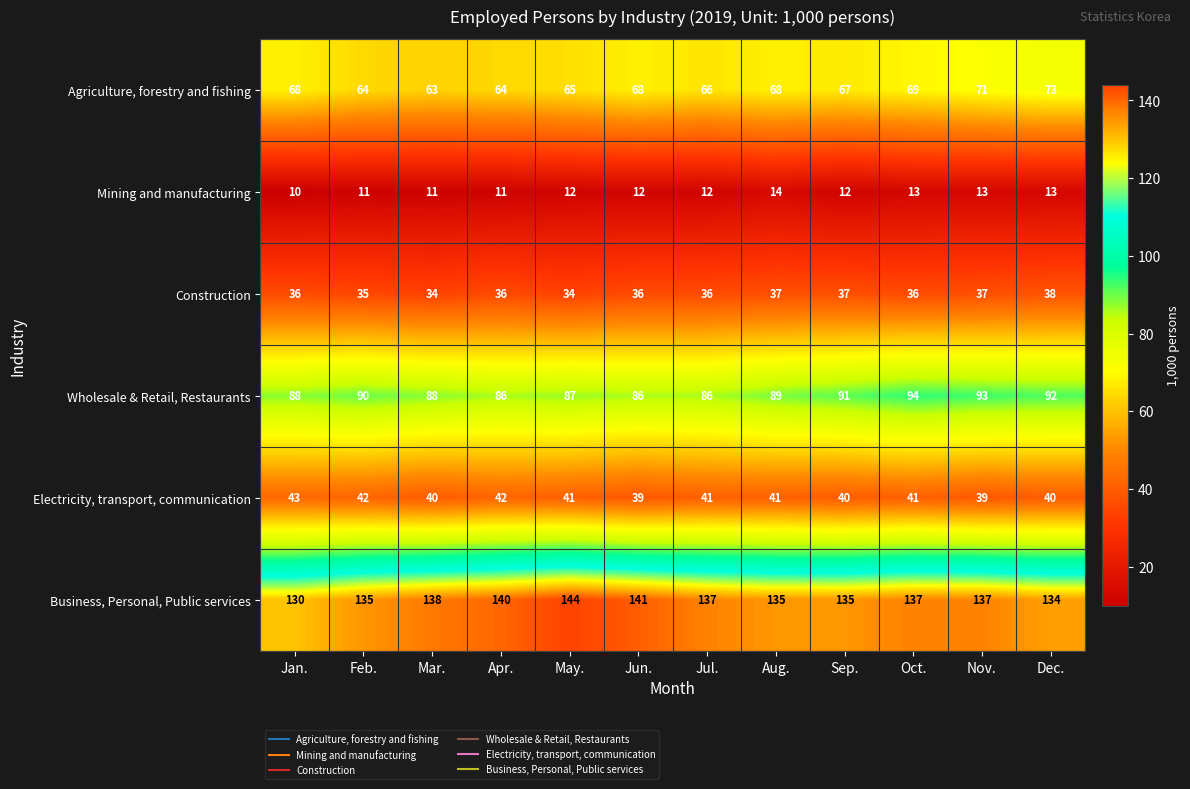

True or false: Electricity, transport, communication has a value of 42 at Apr..

True